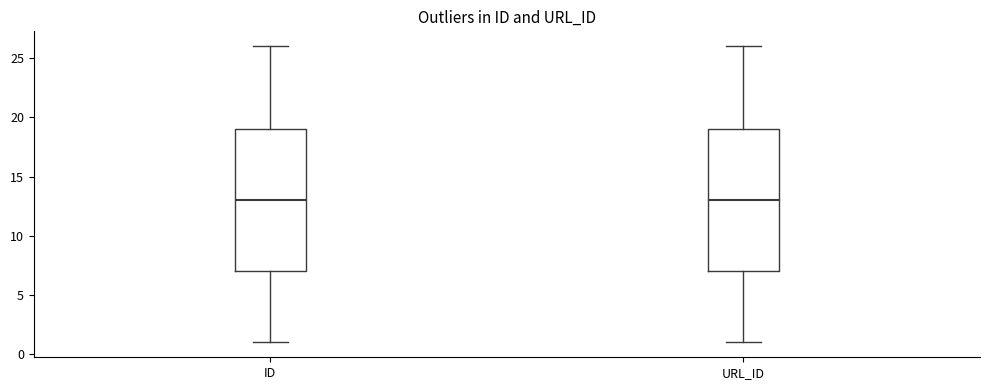

Where does the lower whisker of the box for URL_ID end on the y-axis? The values are not printed on the chart, so give them approximately, as read against the axis.

1